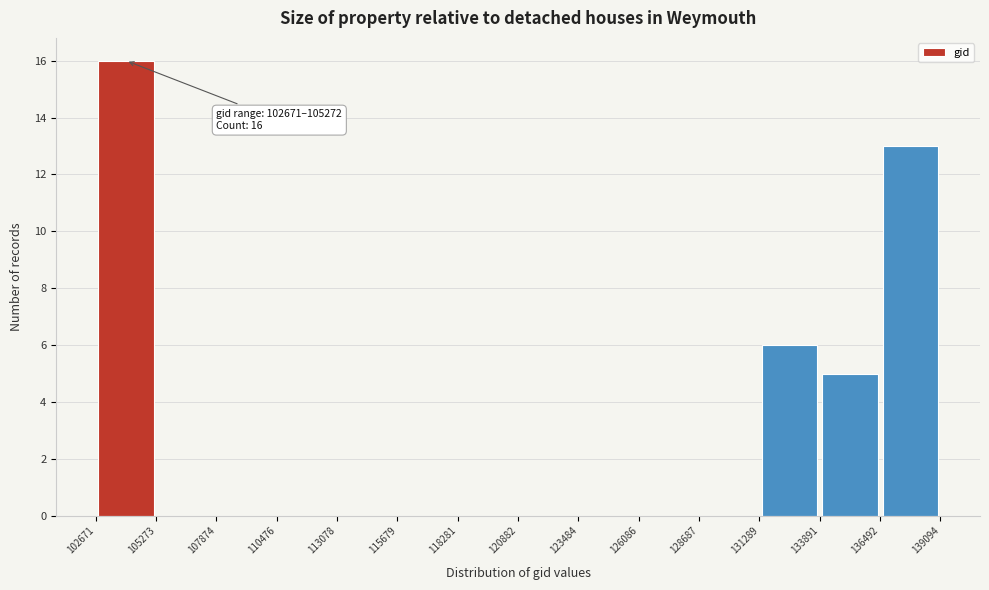

Over which range of the x-axis is the bar tallest?

102671 to 105273